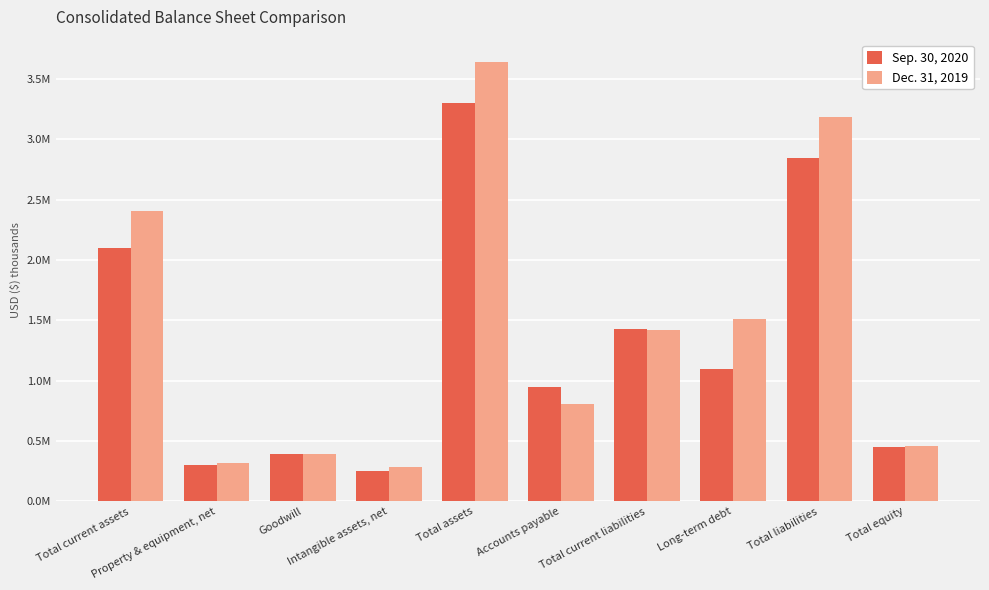

What are all the series names shown in the legend?

Sep. 30, 2020, Dec. 31, 2019